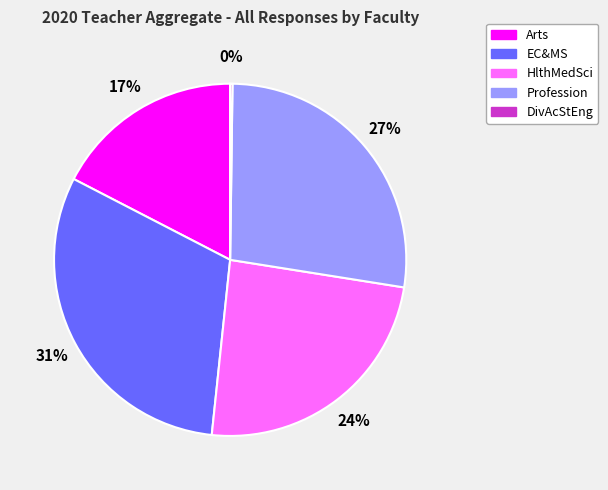

To the nearest percent, what is the difference between the HlthMedSci and EC&MS slice percentages?

7%